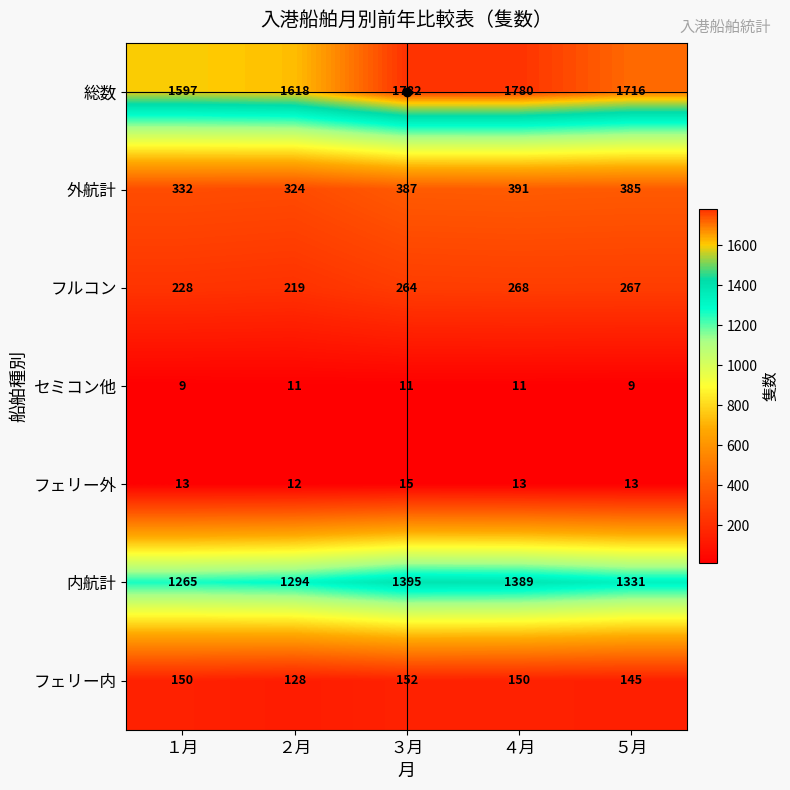

What is the smallest value displayed?

9